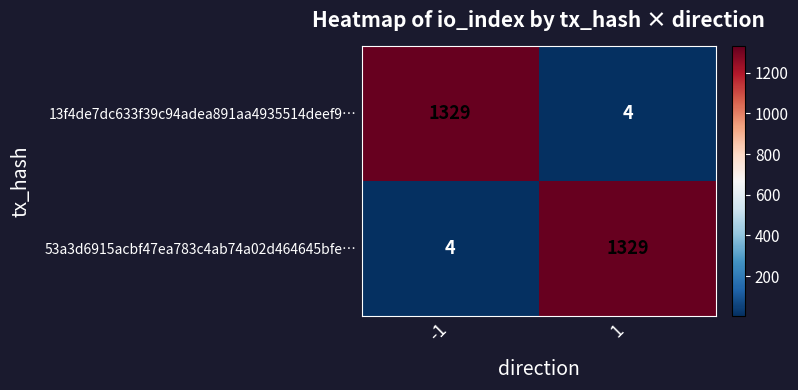

What is the difference between the highest and lowest values at 1?

1325